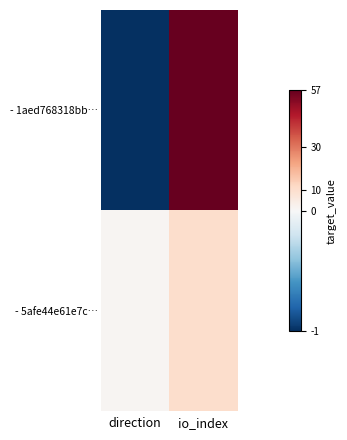

At how many categories does at least one series exceed 14?

1